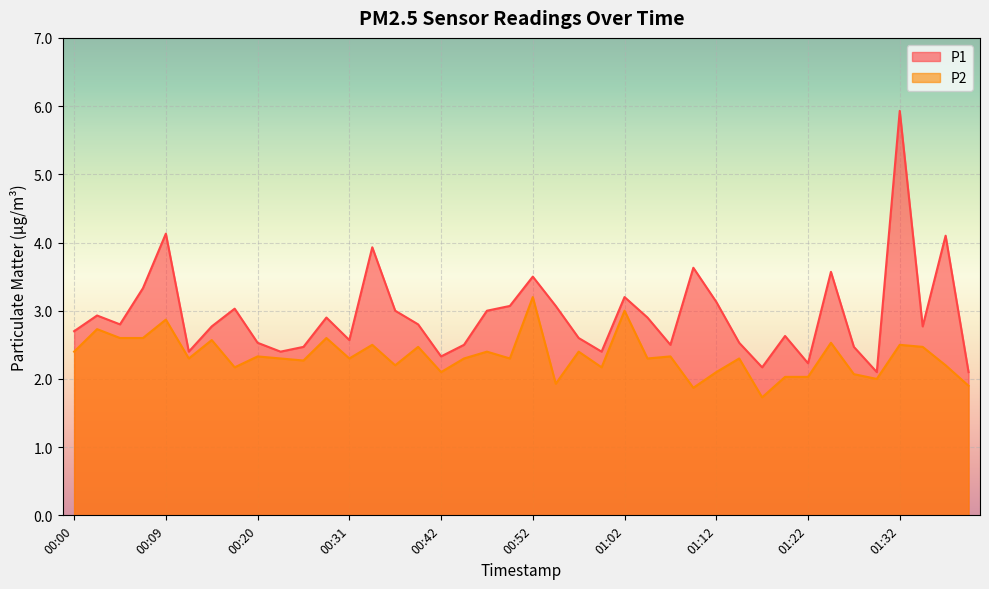

The value of P1 at 00:31 is 1.5. True or false?

False